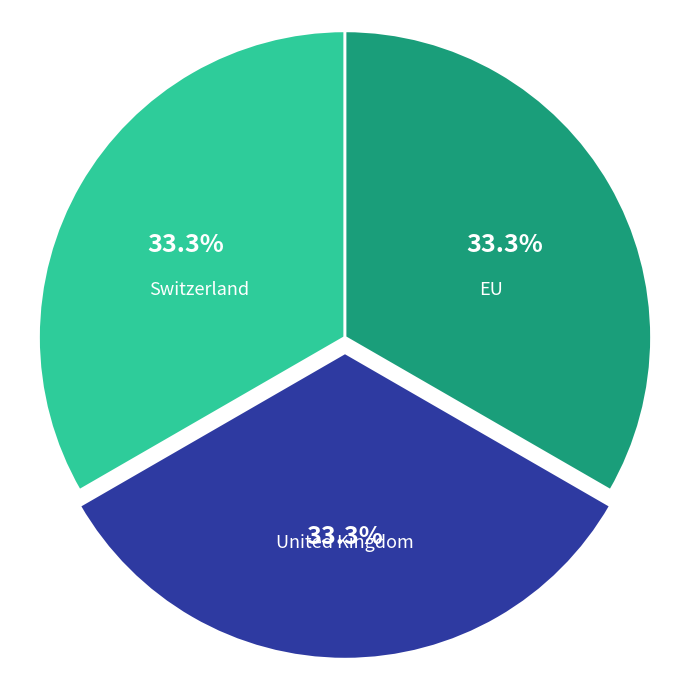

To the nearest percent, what is the combined percentage of Switzerland and EU?

67%